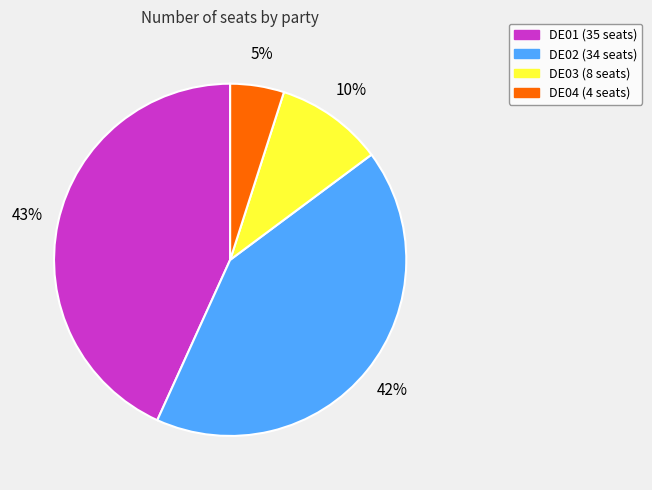

Is it true that DE01 is 43% of the pie?

True